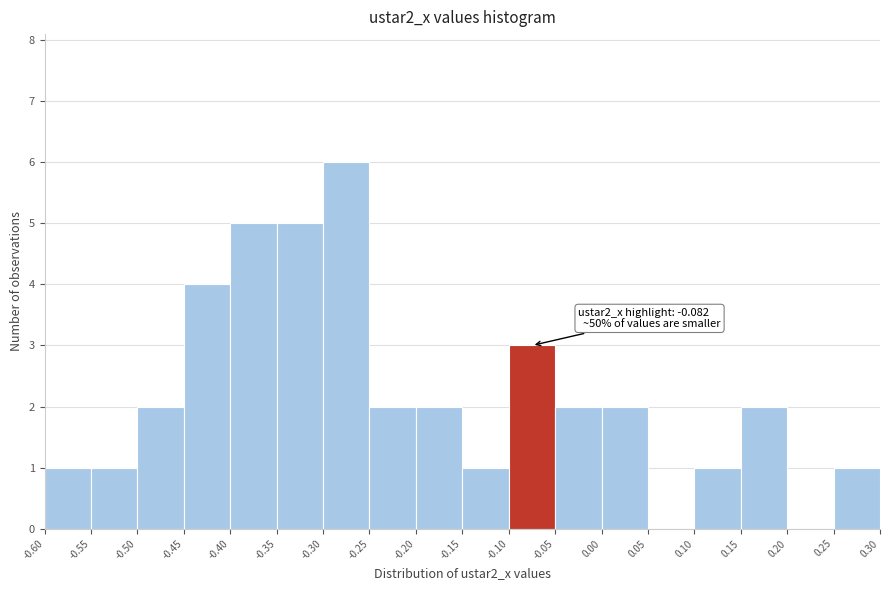

Which range on the x-axis has the tallest bar?

-0.30 to -0.25